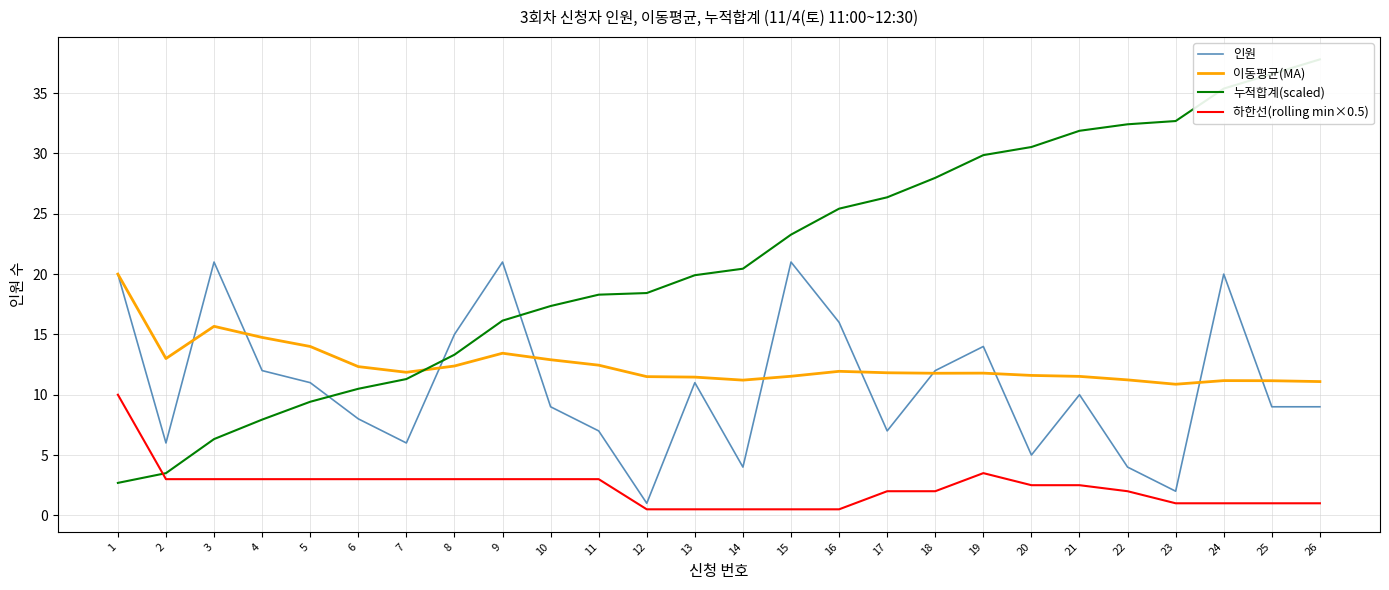

Where is 이동평균(MA) nearest to the value 15?

4